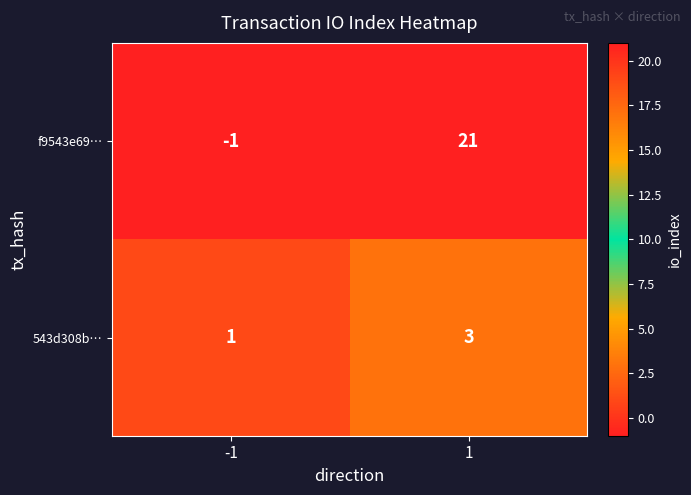

Which series changed the most between -1 and 1?

f9543e69…